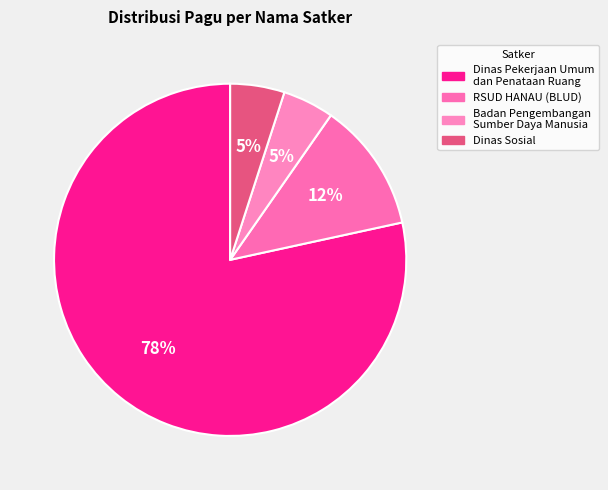

Is Badan Pengembangan Sumber Daya Manusia the majority of the pie?

No